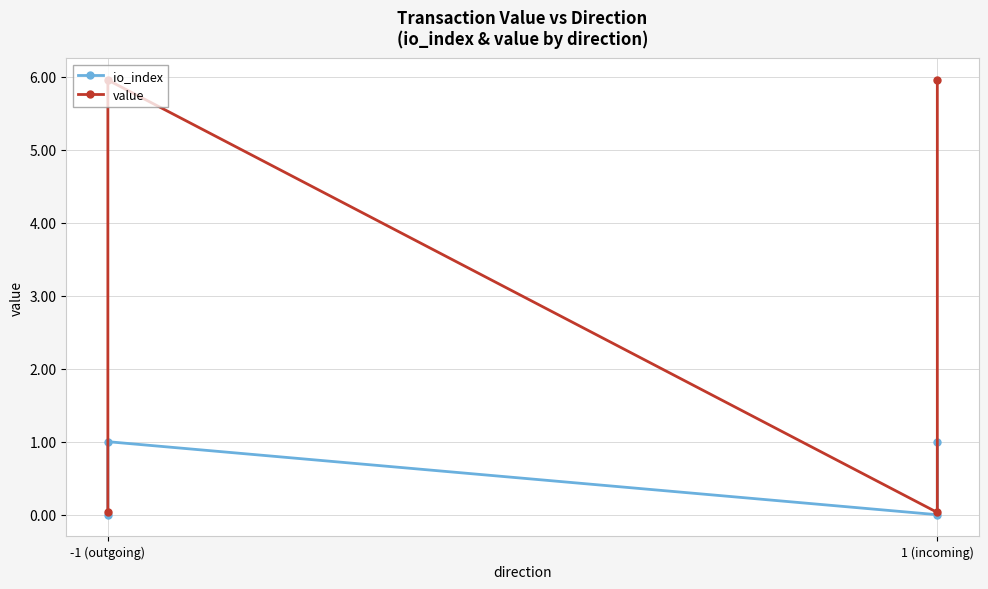

True or false: io_index and value cross at least once.

False